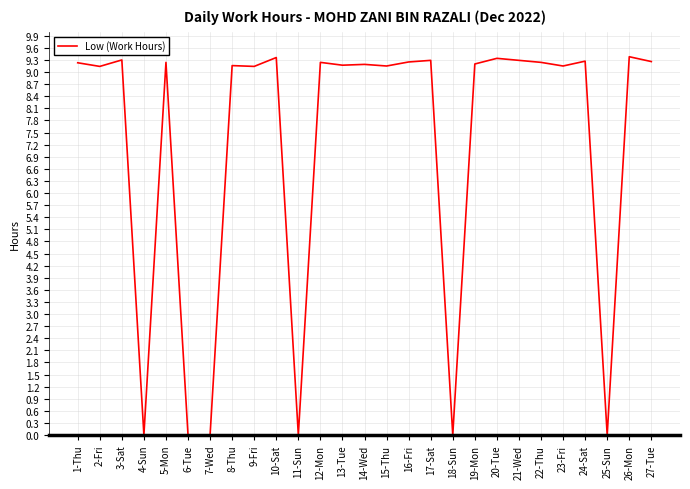

At which category does the data reach its first local peak?

3-Sat